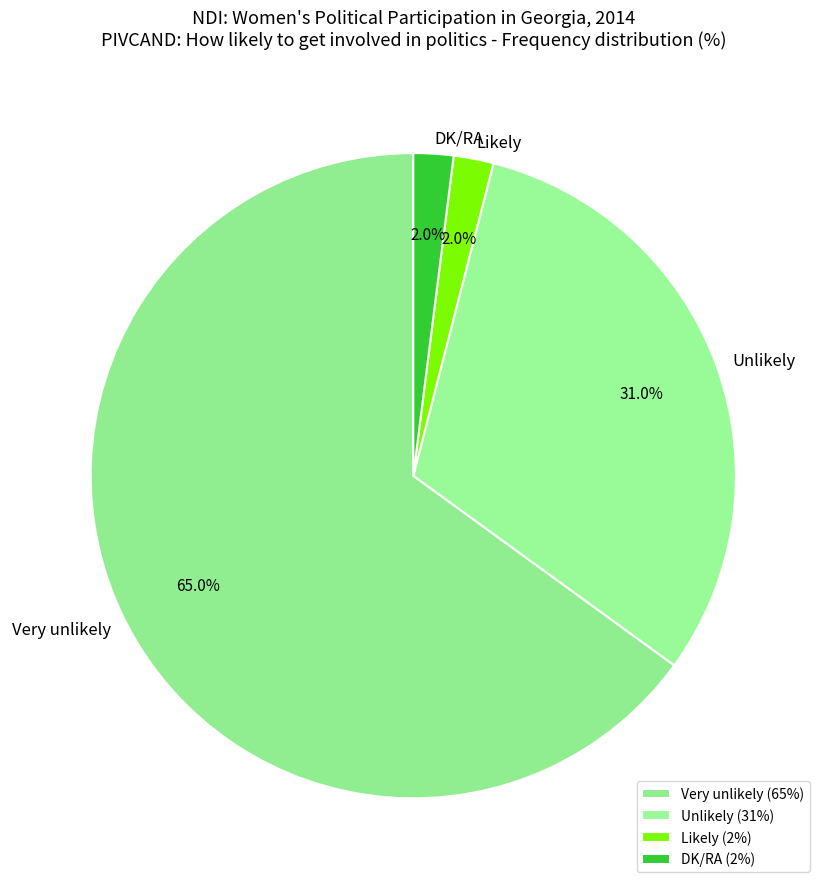

What is the total percentage of Very unlikely and Unlikely?

96.0%